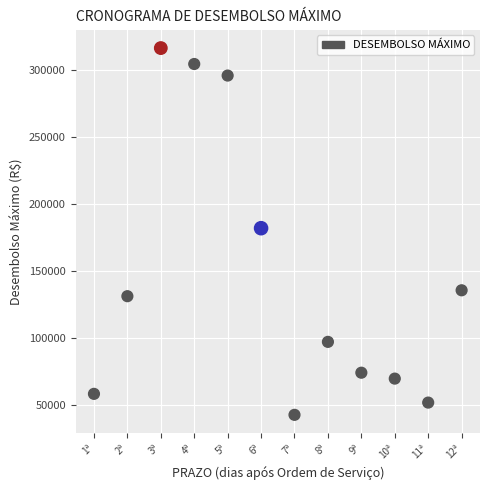

What is the average Y value?

146612.9